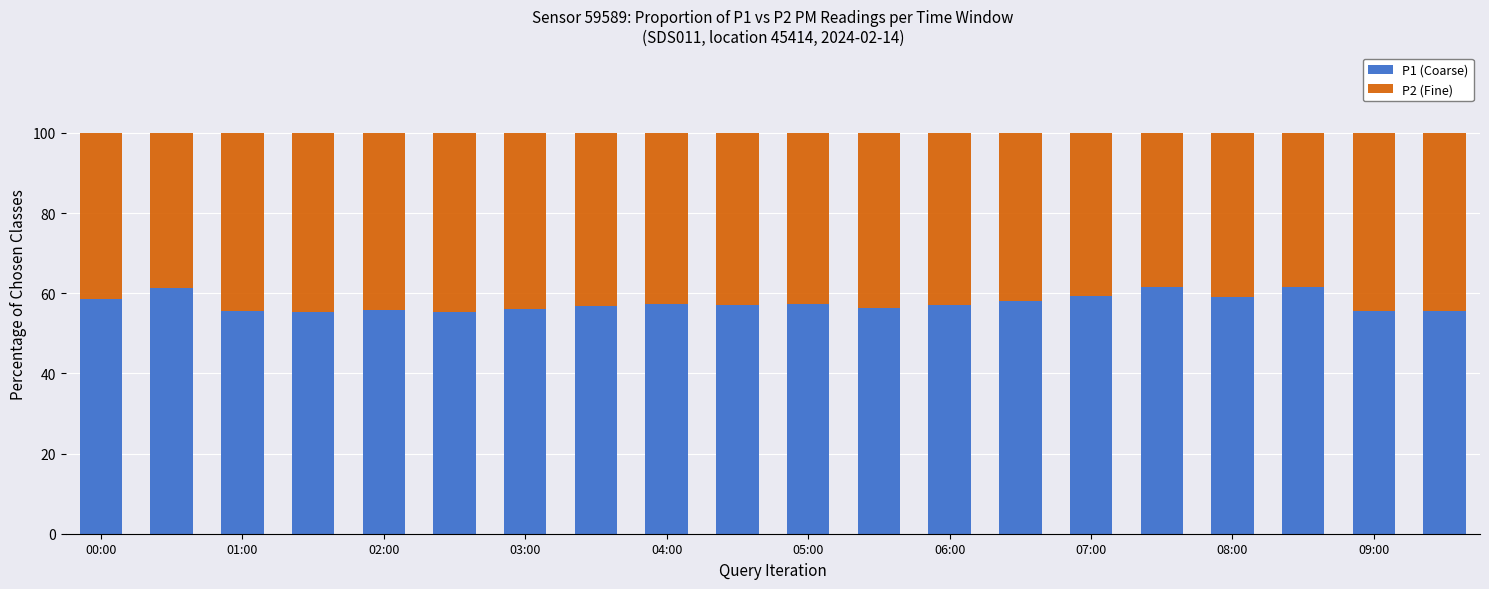

What are all the series names shown in the legend?

P1 (Coarse), P2 (Fine)